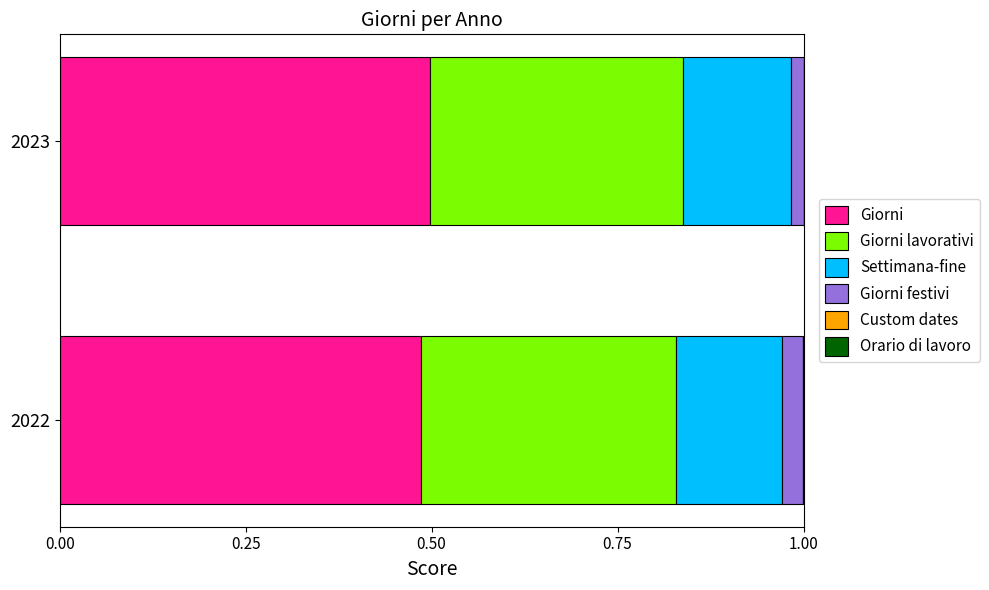

What is the sum of all Giorni values?

1.0